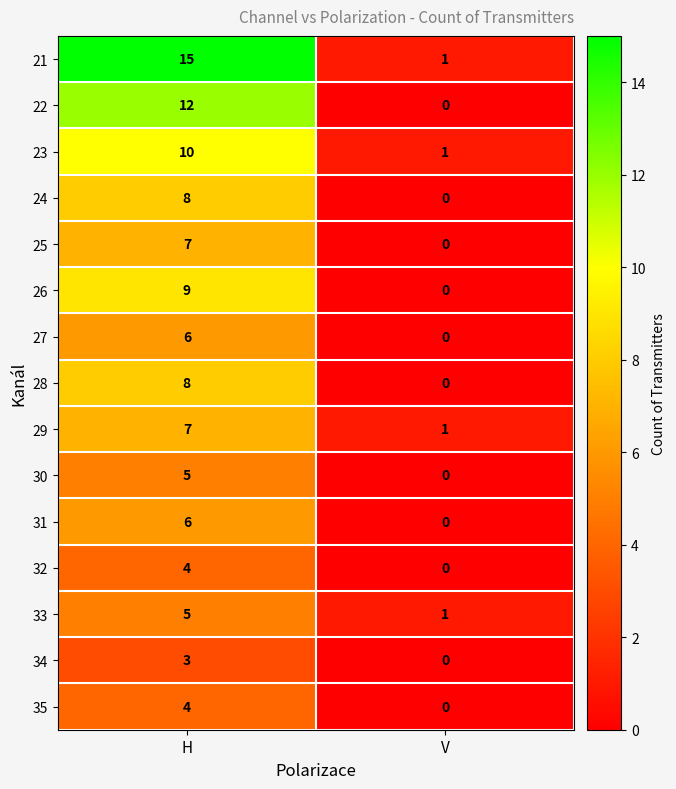

Reading left to right, transcribe all the data shown in this chart.

21: 15	1
22: 12	0
23: 10	1
24: 8	0
25: 7	0
26: 9	0
27: 6	0
28: 8	0
29: 7	1
30: 5	0
31: 6	0
32: 4	0
33: 5	1
34: 3	0
35: 4	0